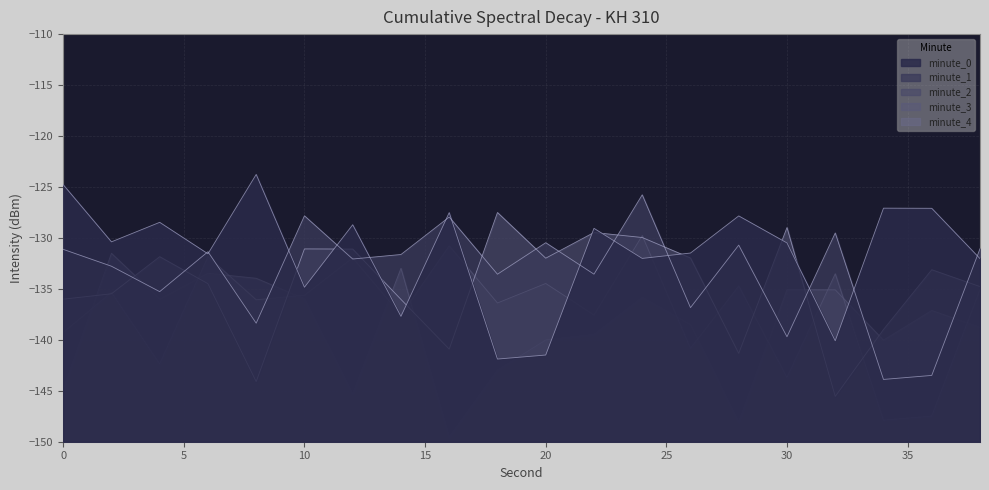

How many times do minute_0 and minute_3 cross each other?

8